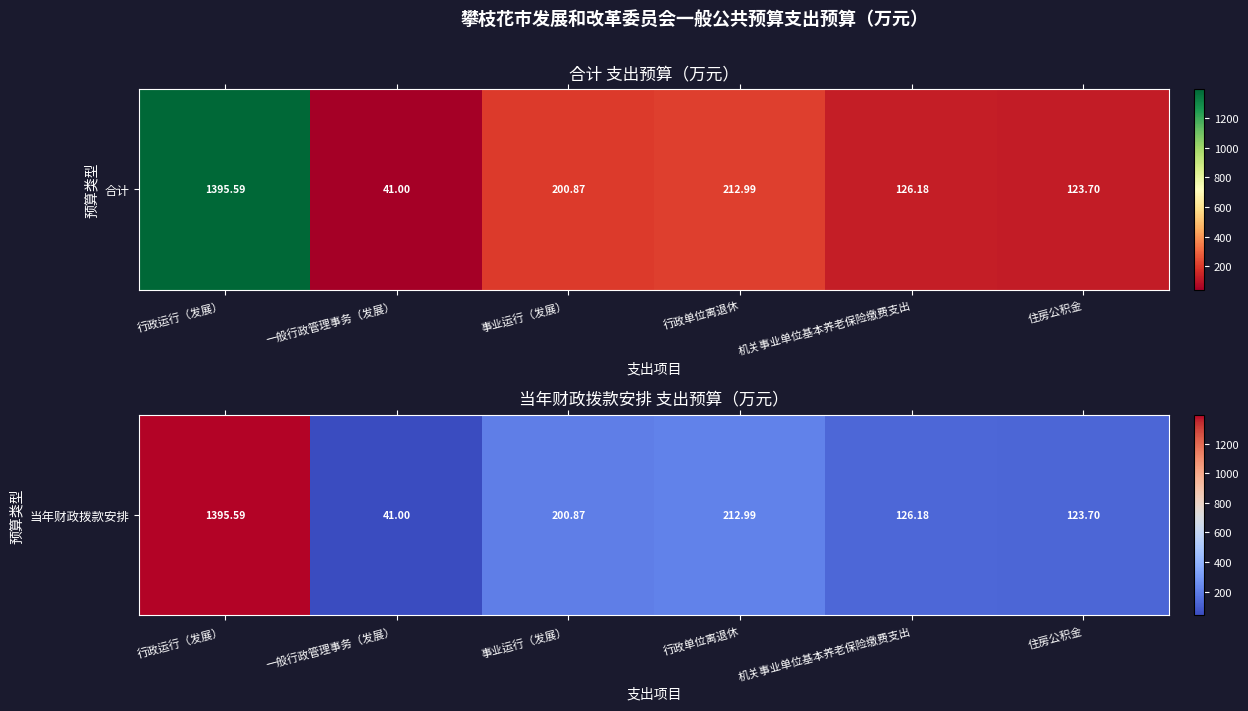

At which label does the data first exceed 200?

行政运行（发展）